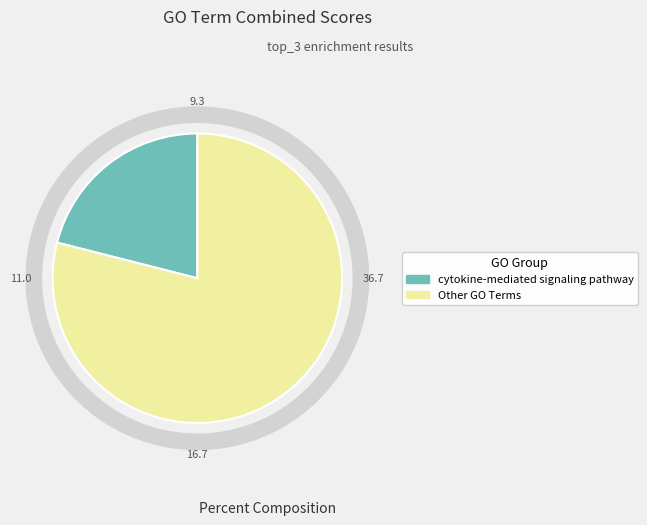

Which category has the smallest portion of the pie?

cytokine-mediated signaling pathway